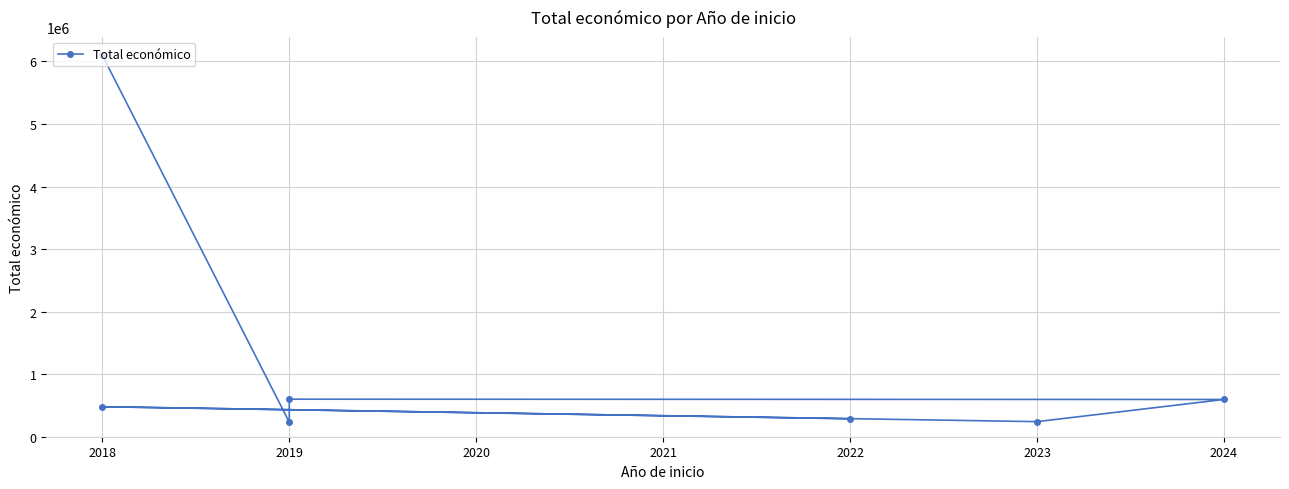

What is the average value?

1218989